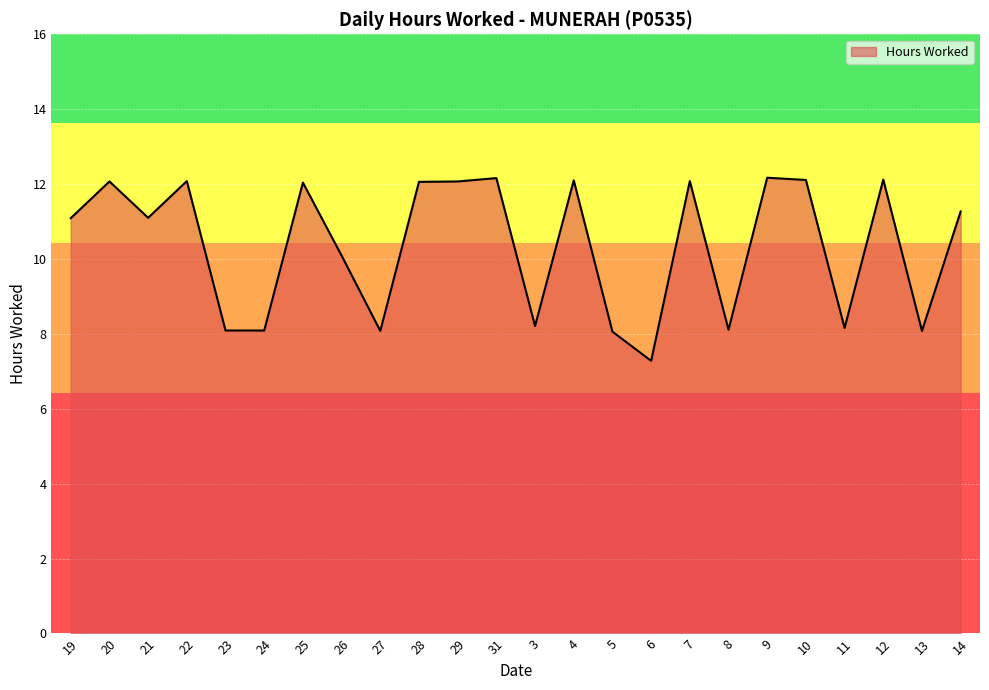

What is the ratio of the value at 24 to the value at 3?

1.0